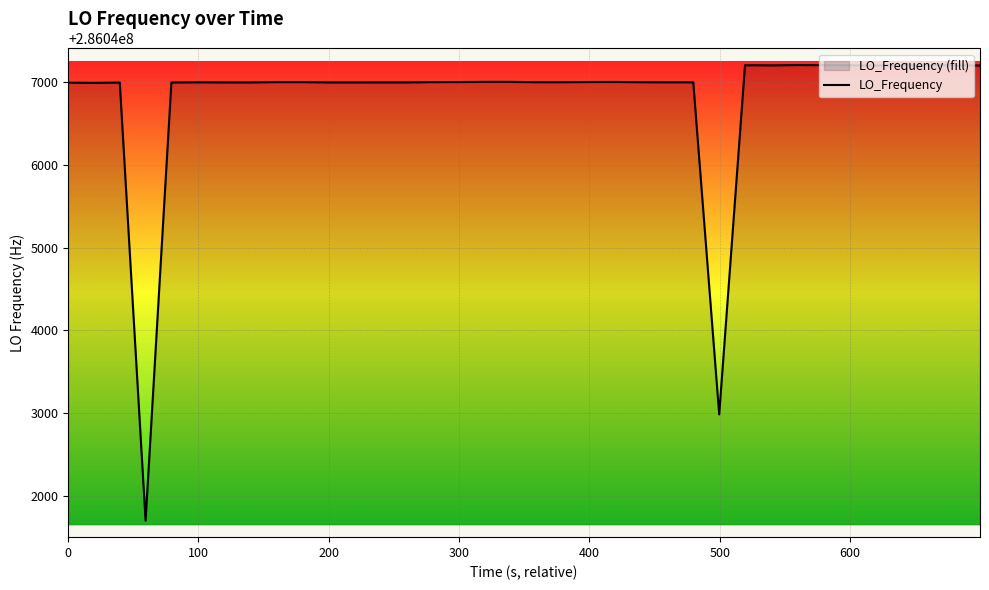

What is the difference between the maximum and minimum values?

5512.0